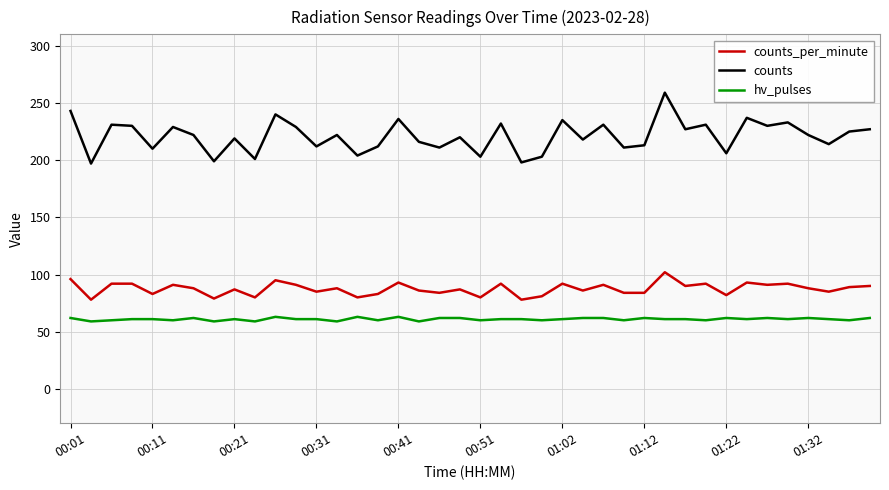

What is the difference between the maximum and minimum values in the counts series?

62